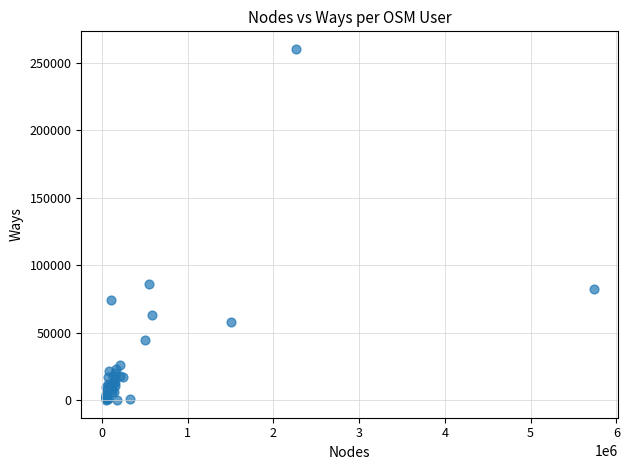

What Y value in the scatter plot is closest to 130268?

85928